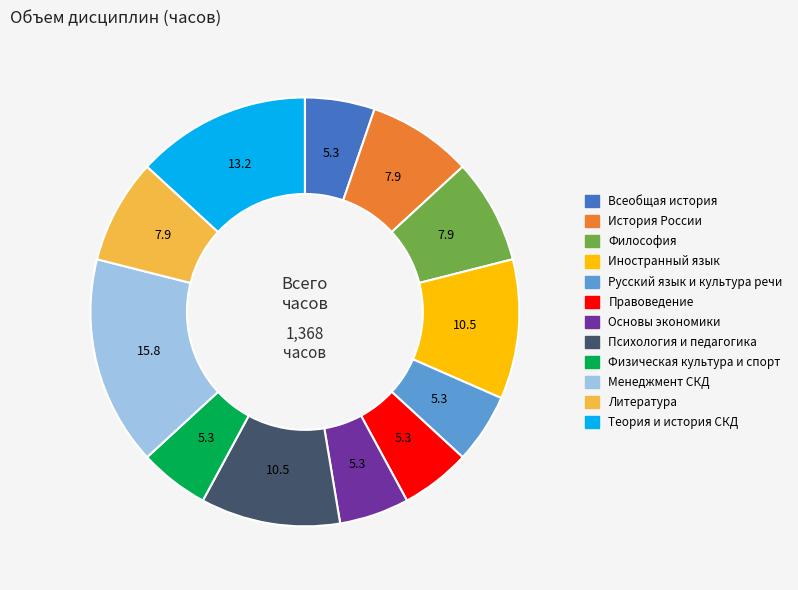

Is there a majority slice in this chart?

No